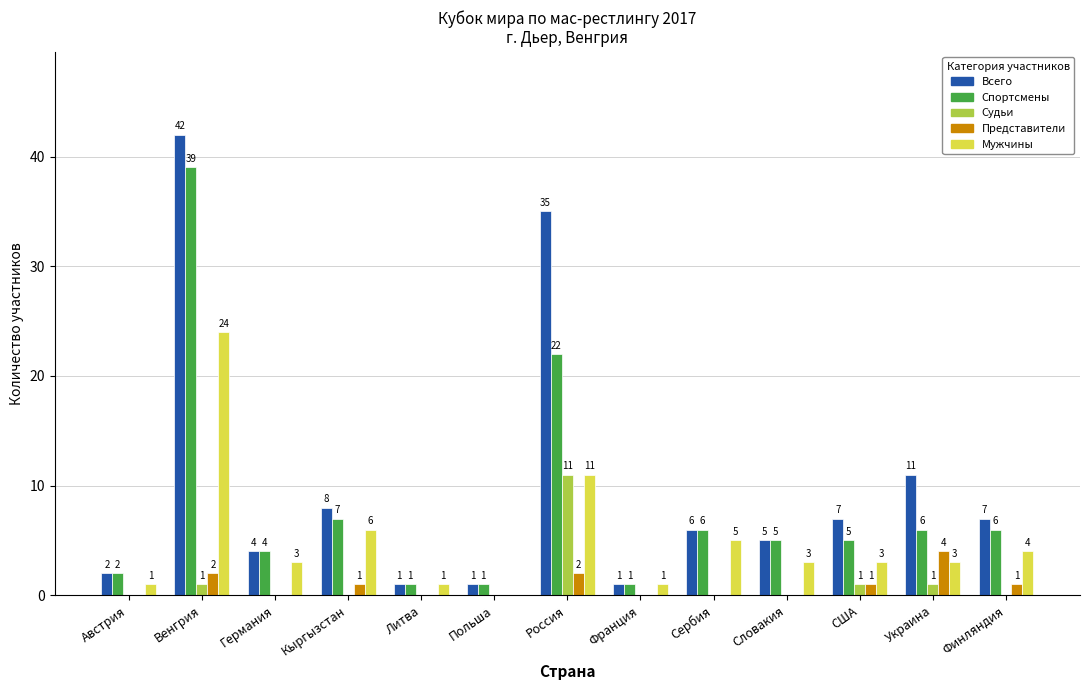

True or false: Мужчины has a value of 3 at Сербия.

False